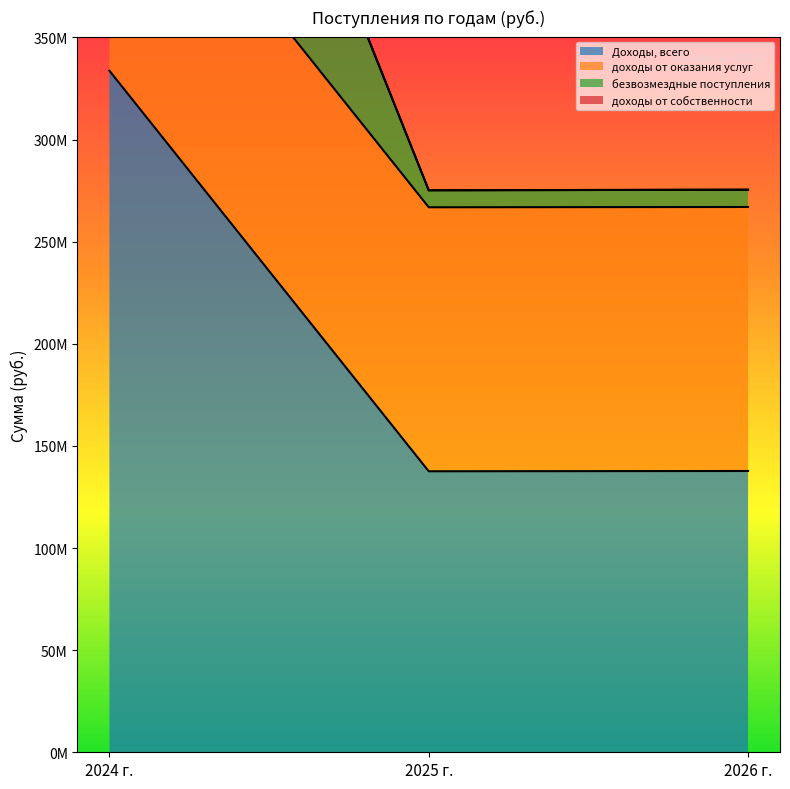

What is the greatest value displayed?

667420612